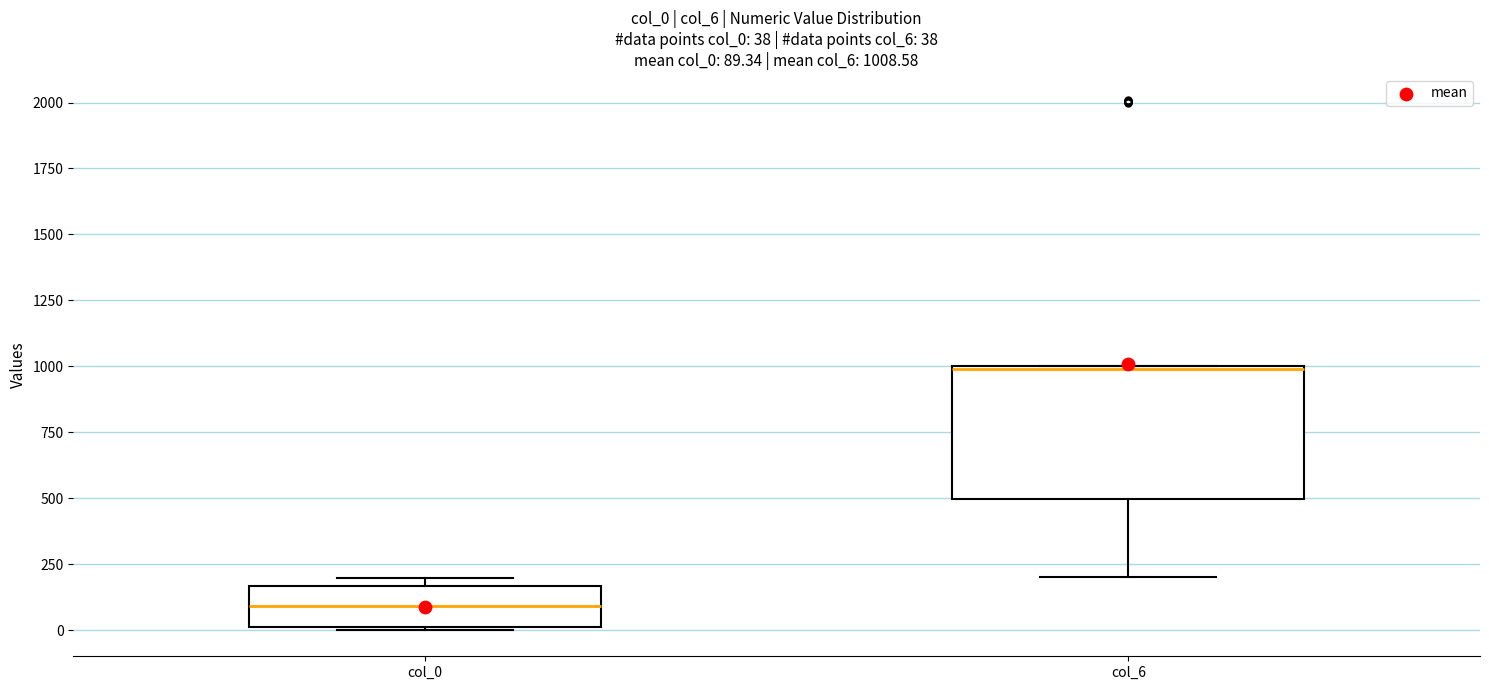

Which box has the lowest median line?

col_0